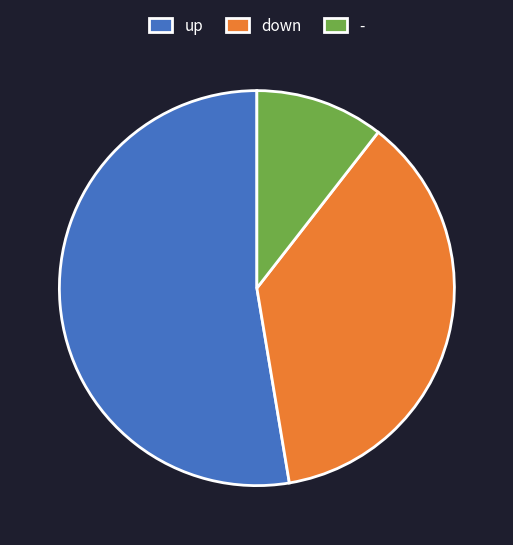

What is the ratio of the value at - to the value at up?

0.2